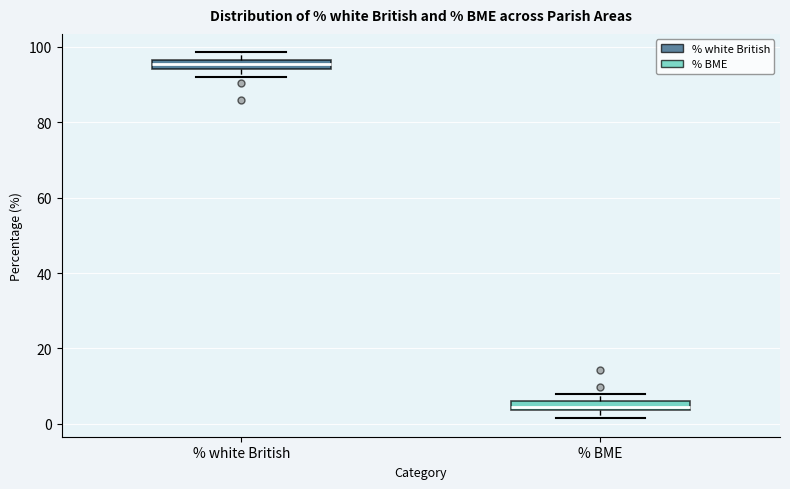

Where is the upper edge of the box for % BME on the y-axis? The values are not printed on the chart, so give them approximately, as read against the axis.

6